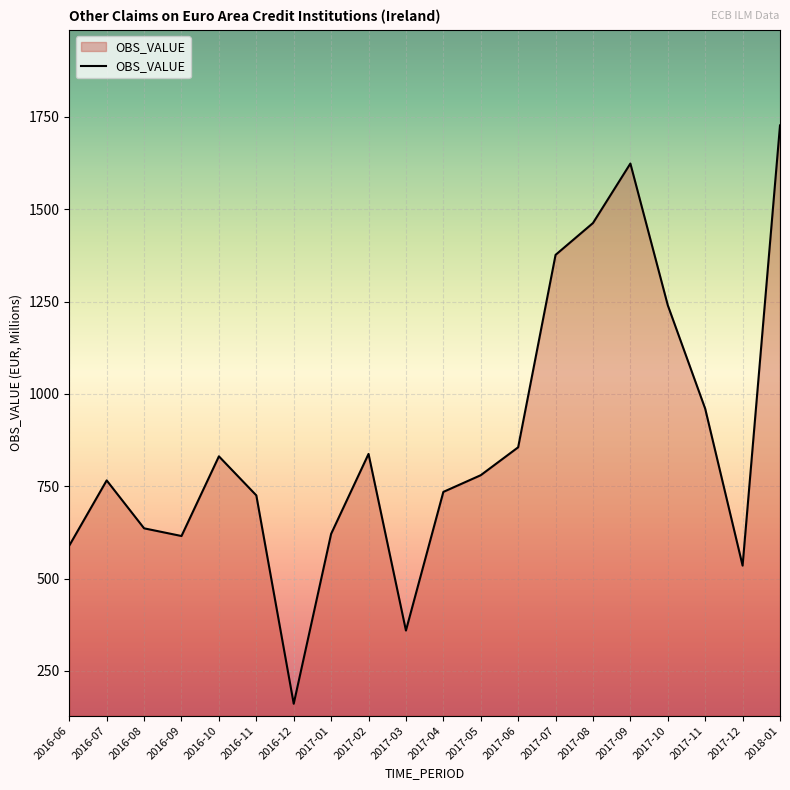

What is the difference between the values at 2016-08 and 2016-07?

129.7